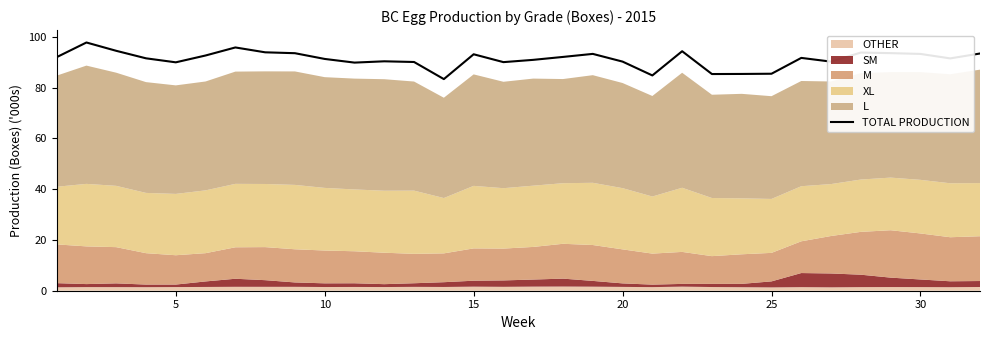

The chart shows a value of 54.3 at 11. True or false?

False